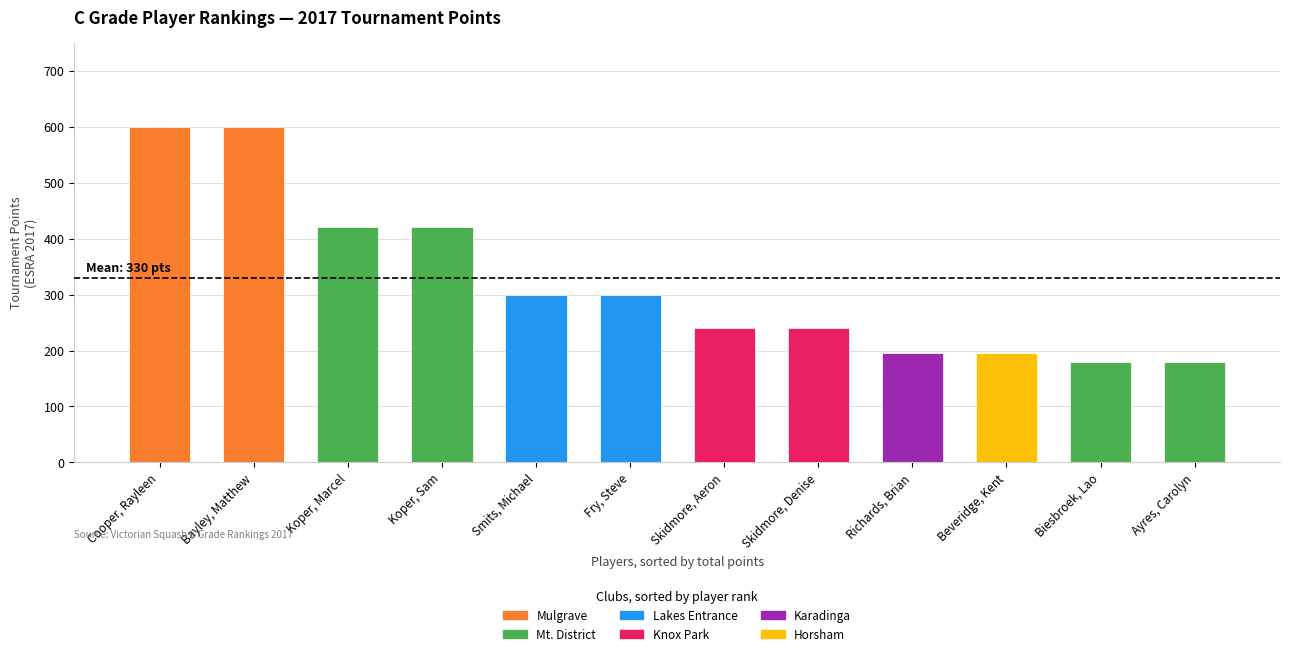

Does the chart contain stacked bars?

No